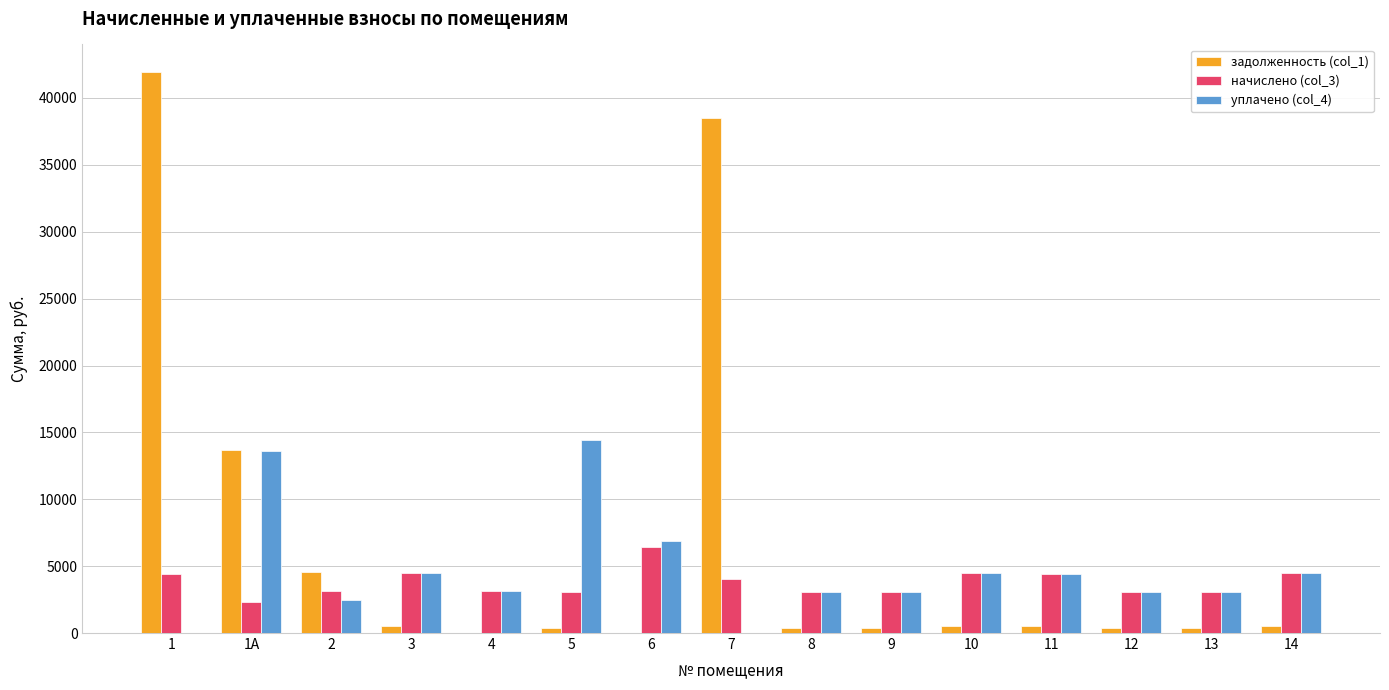

What is the greatest value displayed?

41906.5